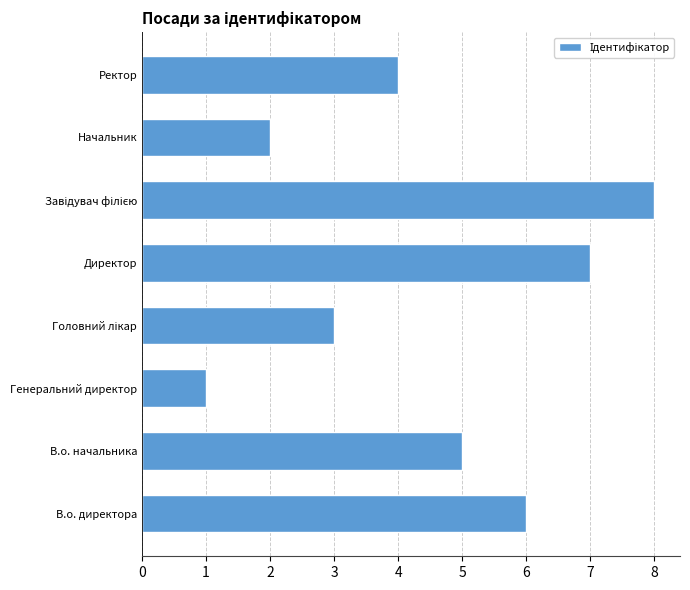

What is the smallest value displayed?

1